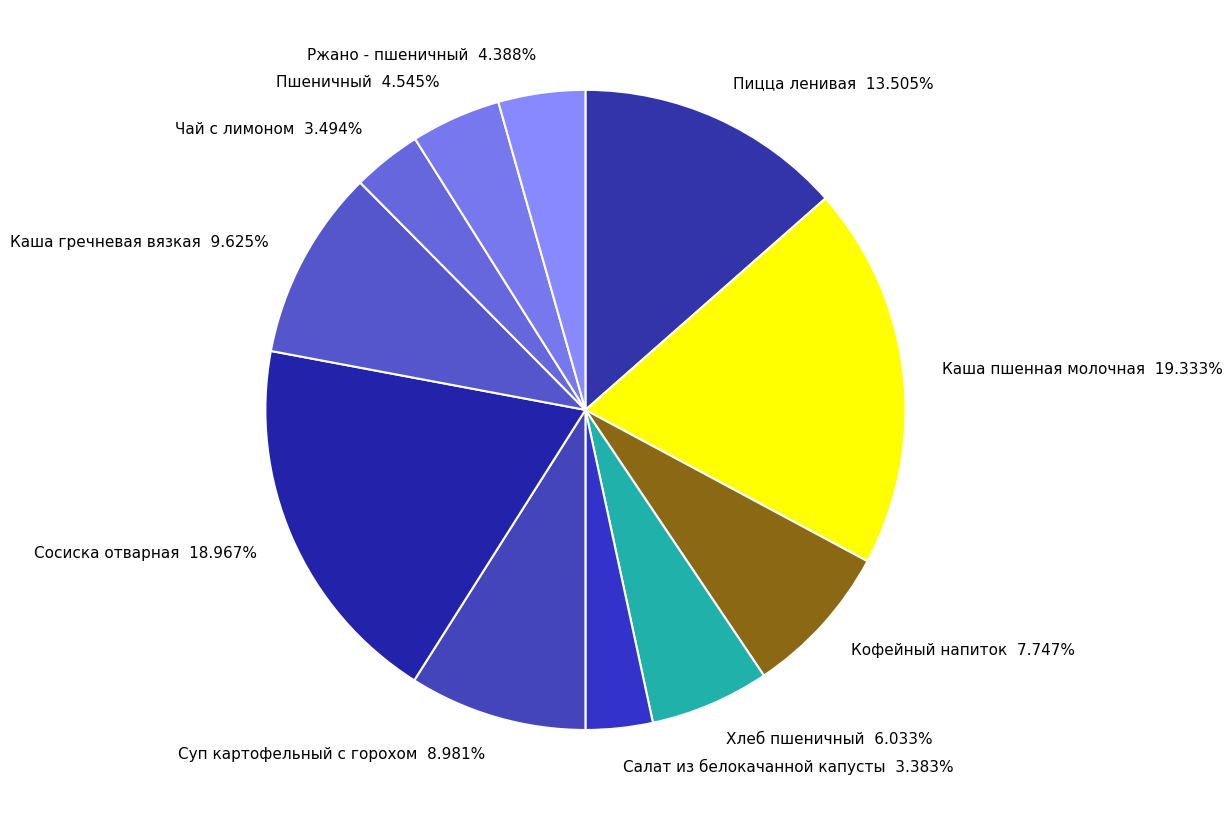

What percentage is the Сосиска отварная slice, to the nearest percent?

19%